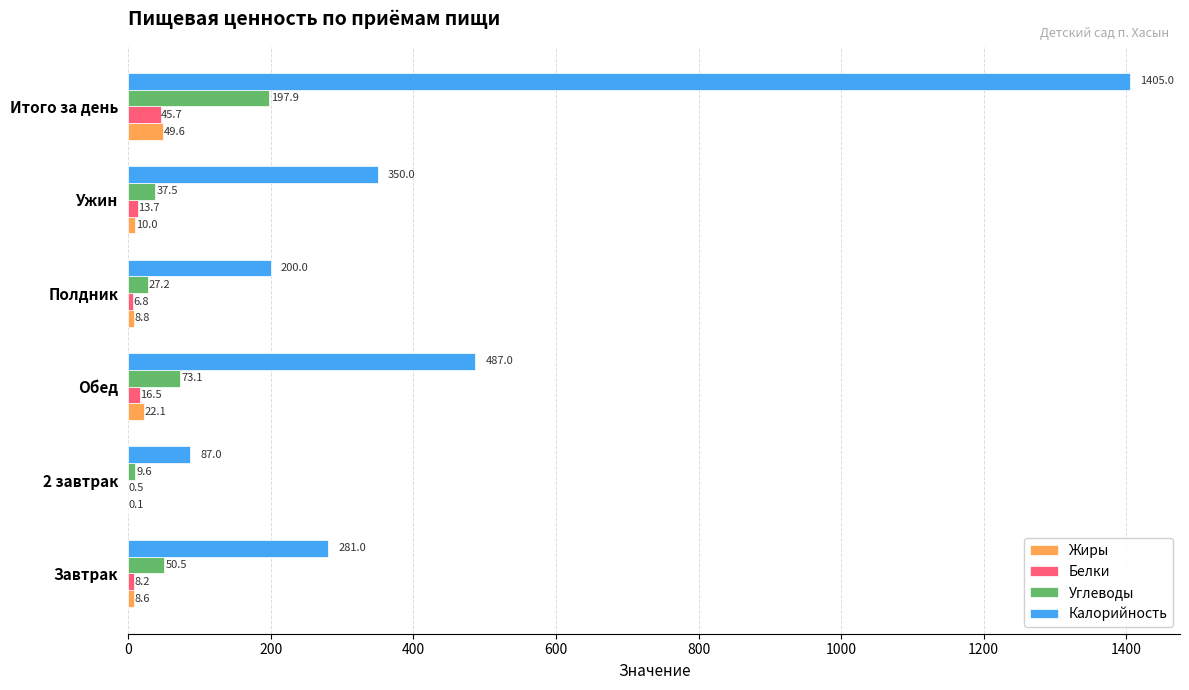

Where is Жиры nearest to the value 24?

Обед